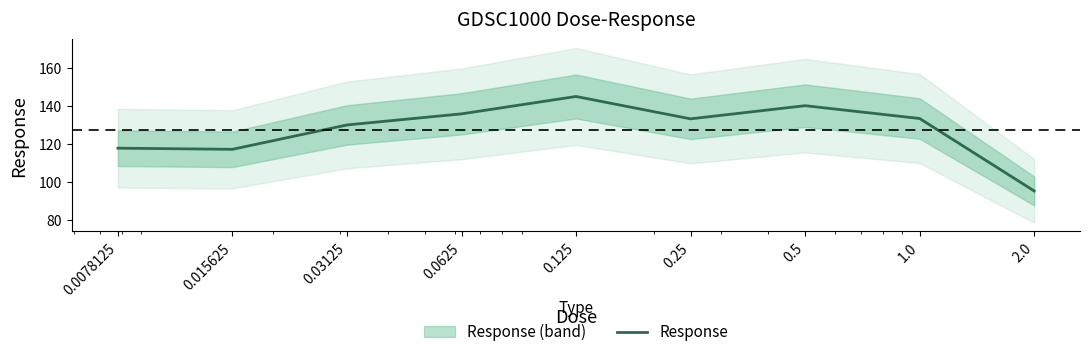

The chart shows a value of 60.4 at 0.5. True or false?

False